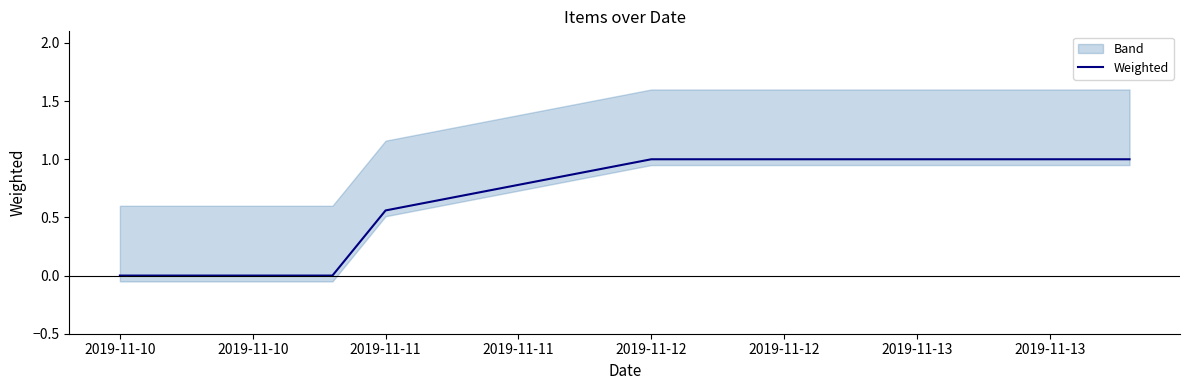

Is it true that Weighted equals 1.4 at 2019-11-13?

False